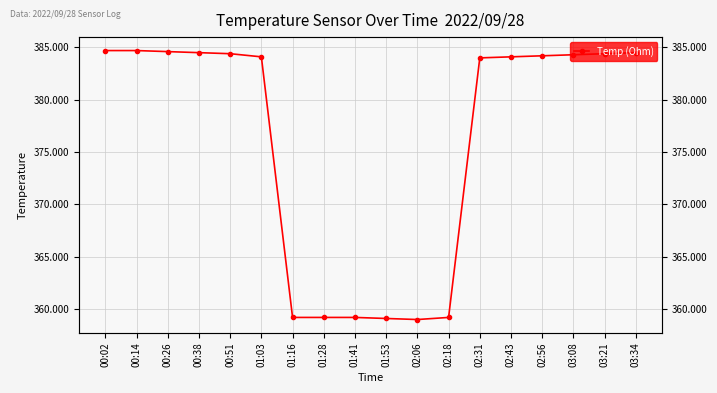

Reading right to left, what are all the values shown in this chart?

384.5	384.4	384.3	384.2	384.1	384.0	359.2	359.0	359.1	359.2	359.2	359.2	384.1	384.4	384.5	384.6	384.7	384.7